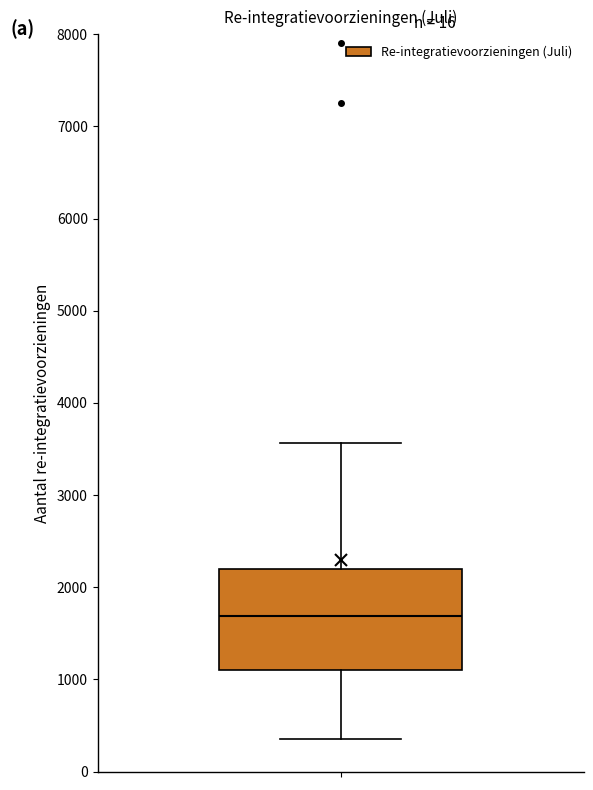

Read this box plot against the y-axis: the position of the median line, the range covered by the box, and the ends of both whiskers. The values are not printed on the chart, so give them approximately, as read against the axis.

median 1700, box 1100 to 2200, whiskers 400 to 3600